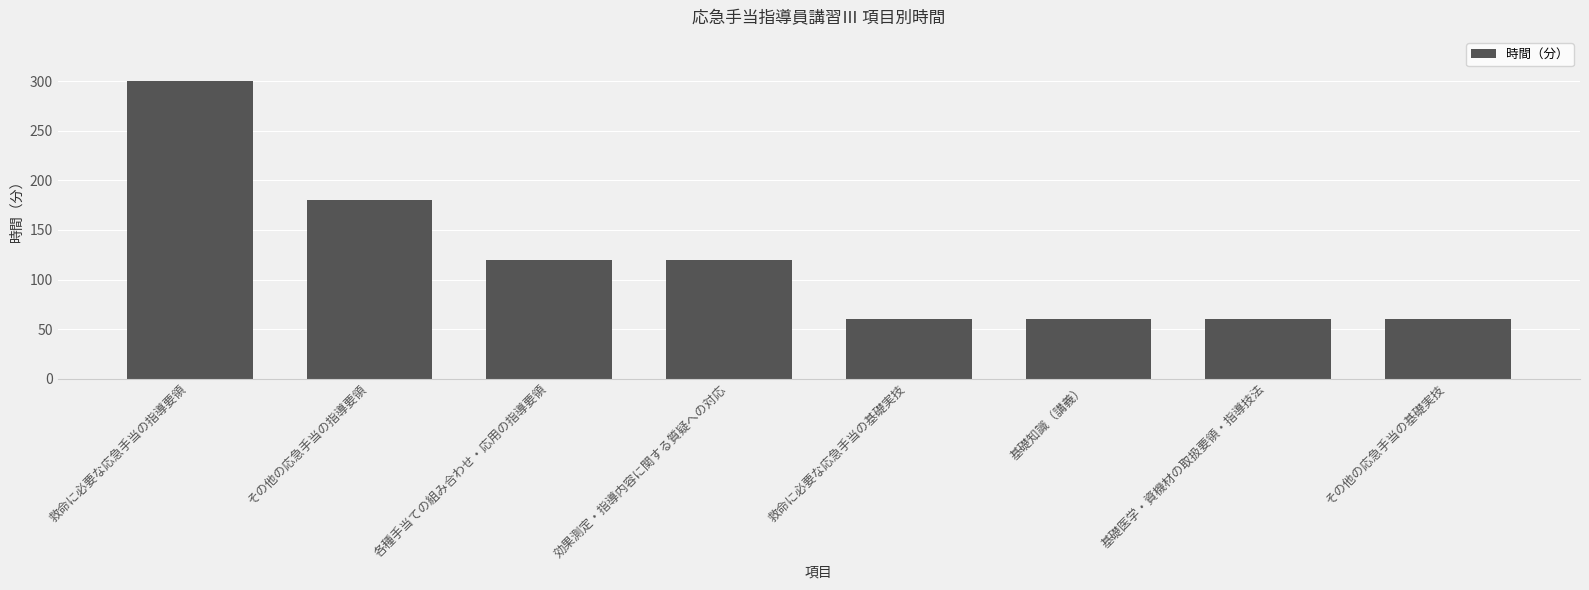

What is the average value?

120